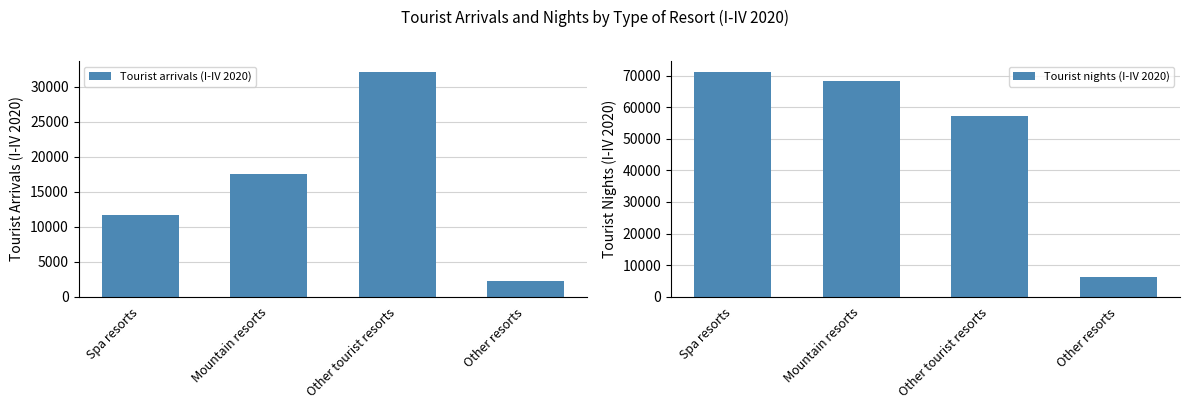

What is the difference between the highest and lowest values at Other resorts?

4060